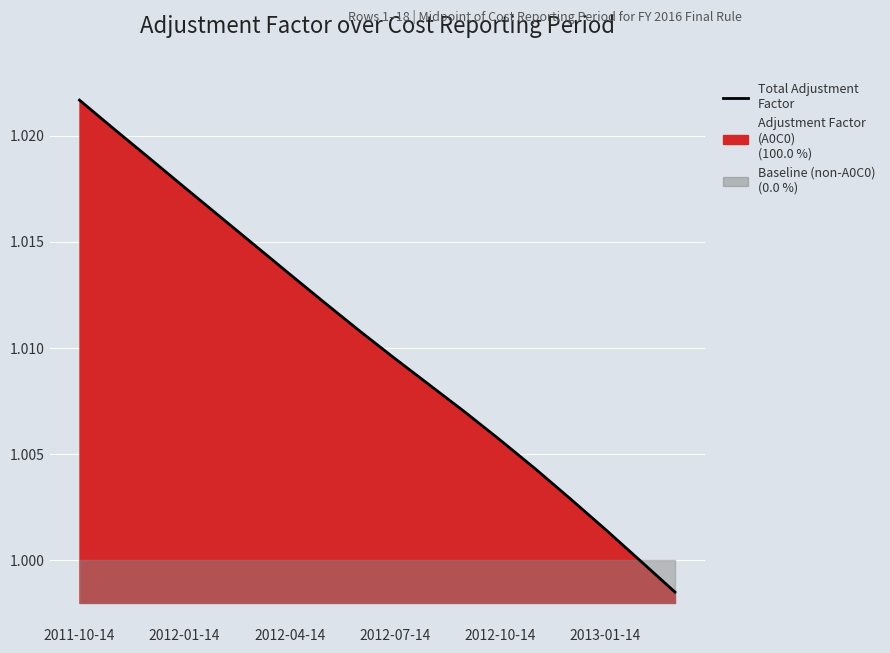

At which label does the data first exceed 1?

2011-10-14